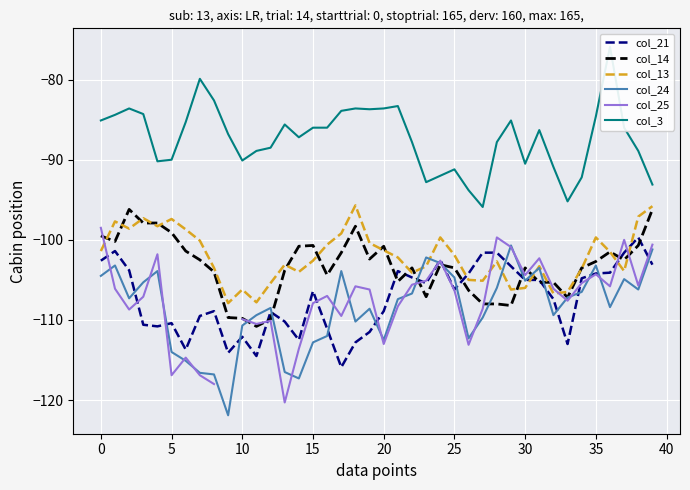

Which series has the largest range (max minus min)?

col_25